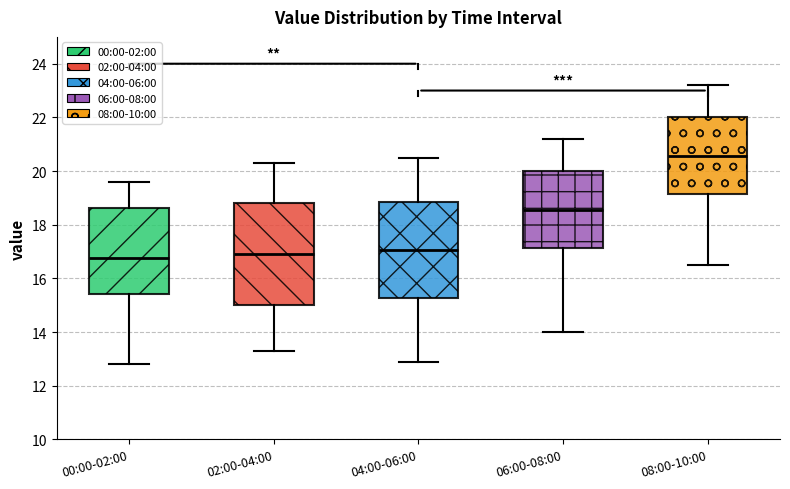

Where is the upper edge of the box for 04:00-06:00 on the y-axis? The values are not printed on the chart, so give them approximately, as read against the axis.

18.8